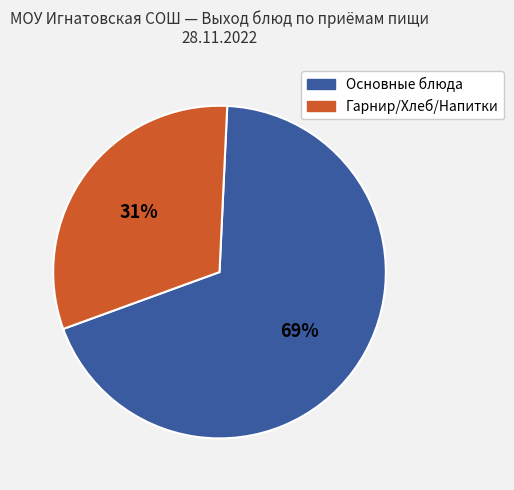

To the nearest percent, what is the average slice percentage?

50%